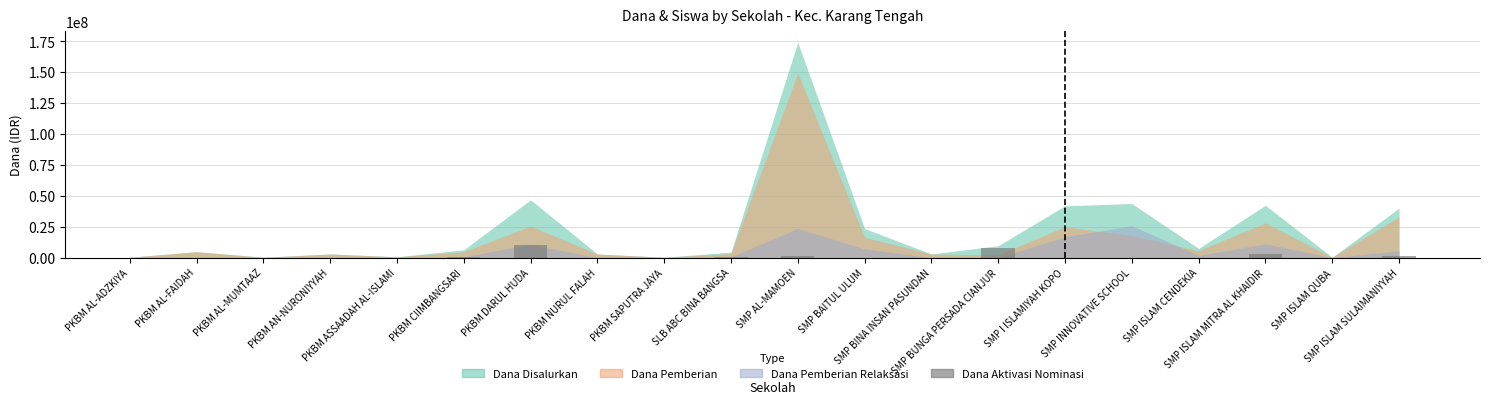

What is the greatest value displayed?

10500000